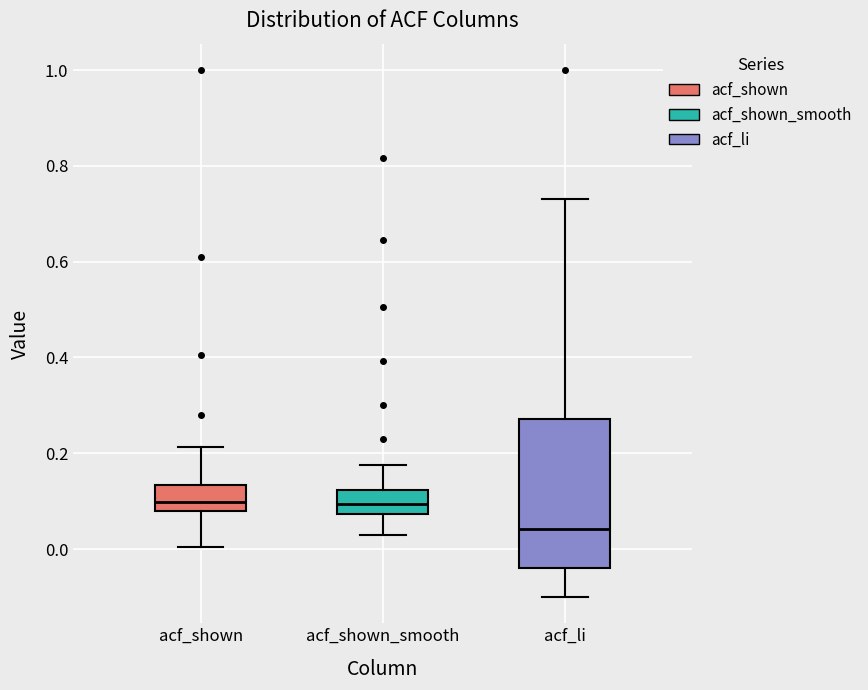

Comparing the boxes themselves (not the whiskers), which one is the tallest?

acf_li